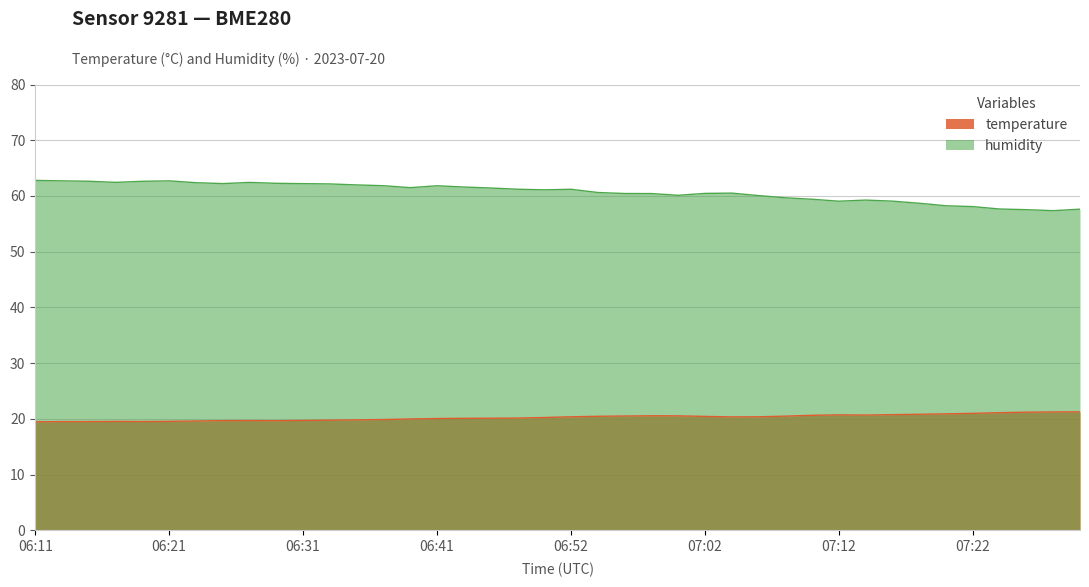

What is the total value across all series at 07:24?

78.8